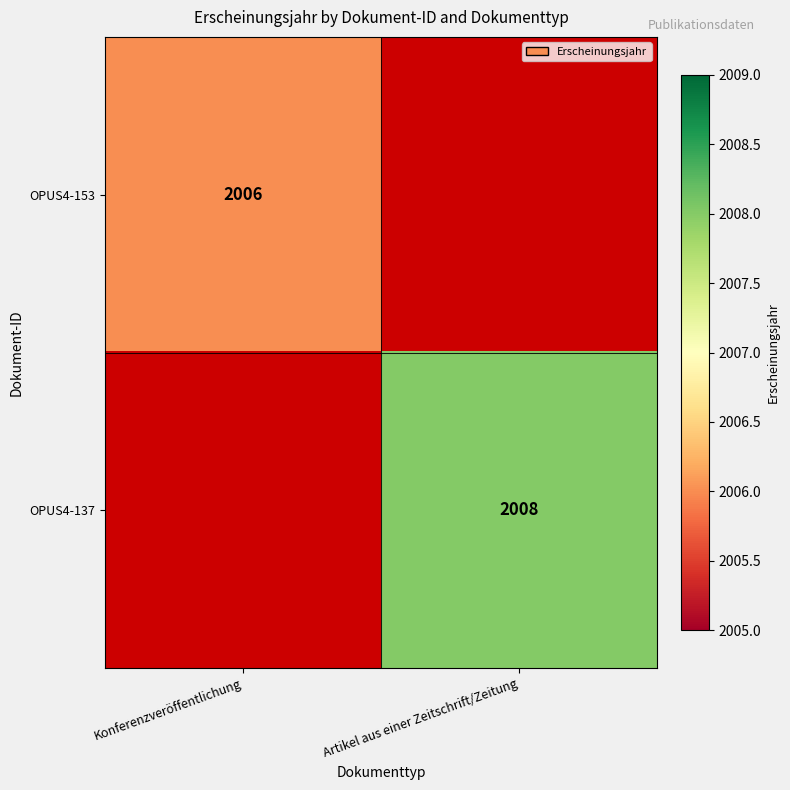

True or false: OPUS4-153 has a value of 2006 at Konferenzveröffentlichung.

True